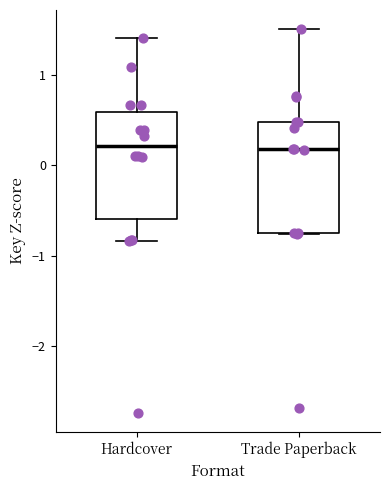

Reading left to right, read every box against the y-axis: the position of its median line, the range the box covers, and the ends of its whiskers. The values are not printed on the chart, so give them approximately, as read against the axis.

Hardcover: median 0.2, box -0.6 to 0.6, whiskers -0.8 to 1.4
Trade Paperback: median 0.2, box -0.7 to 0.5, whiskers -0.8 to 1.5